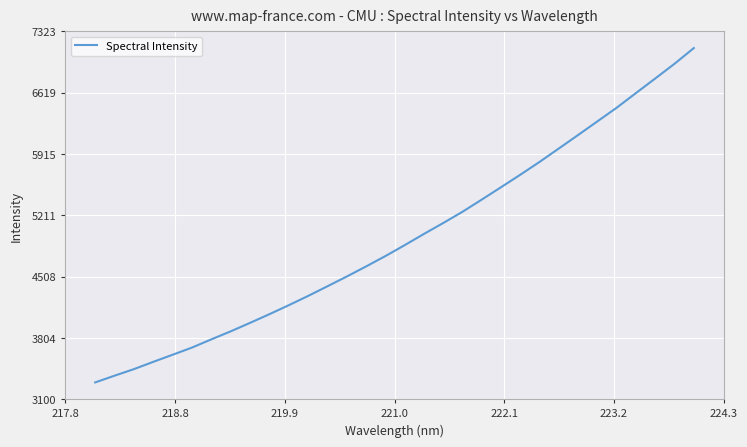

What is the smallest value displayed?

3291.7